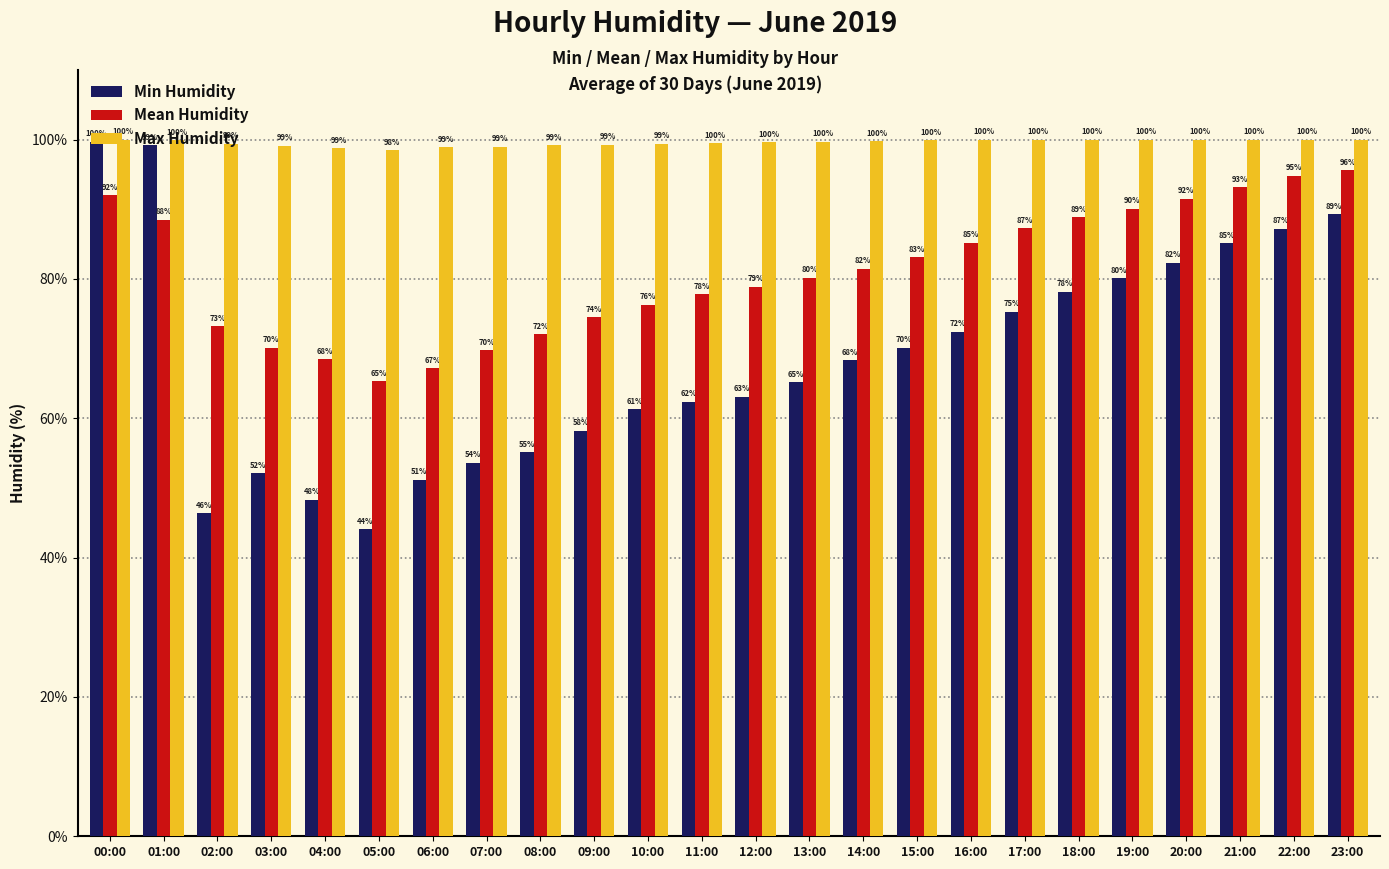

List the series in order of their overall mean, highest first.

Max Humidity, Mean Humidity, Min Humidity